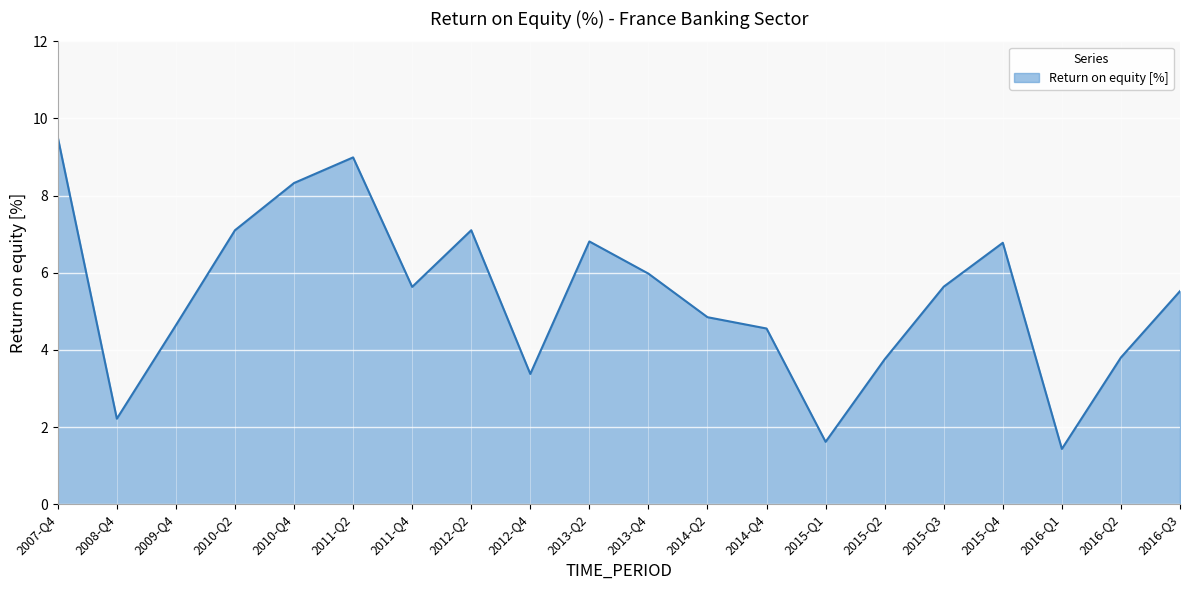

What position from the right is 2011-Q4?

14